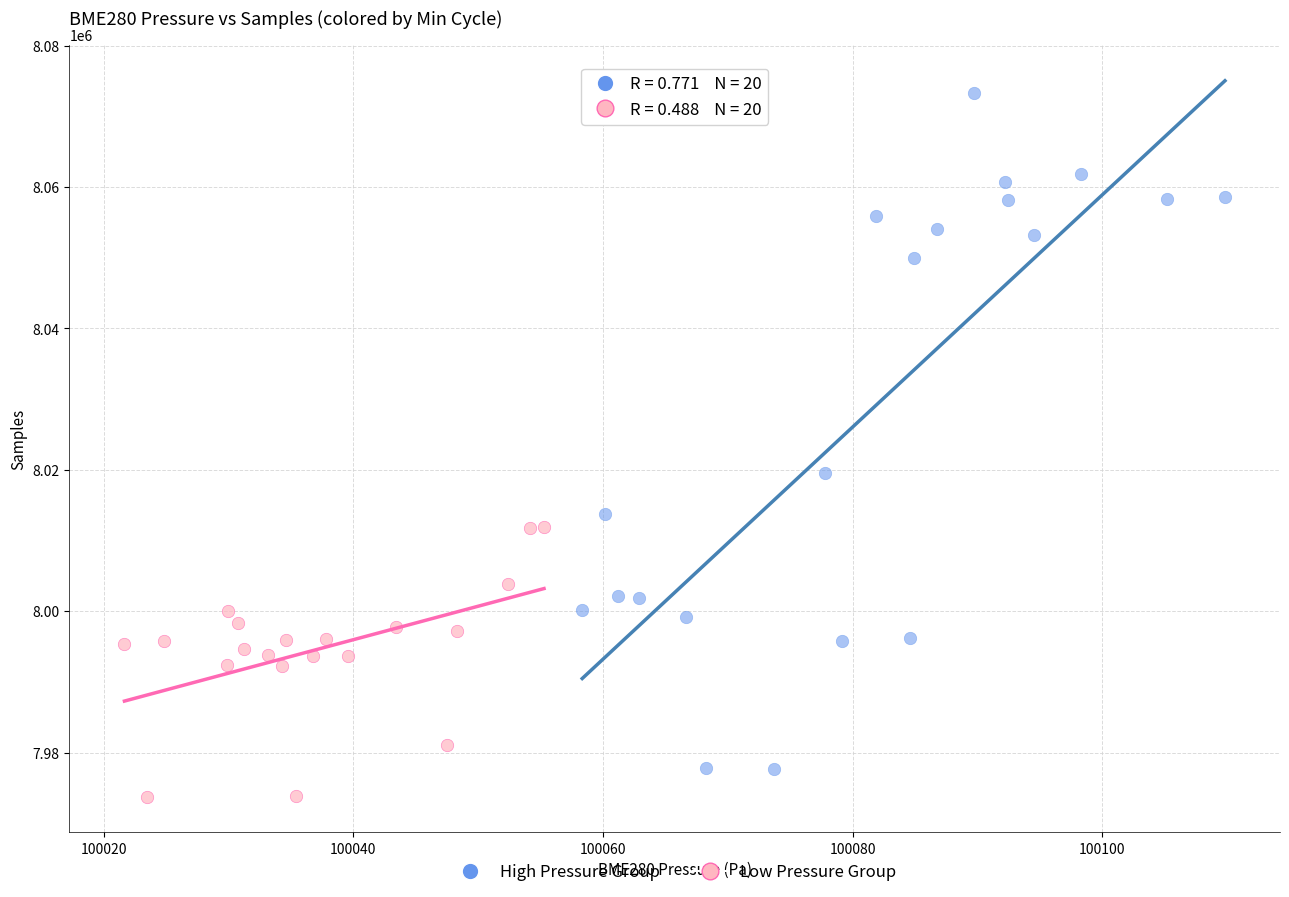

Which series has the widest spread of Y values?

High Pressure Group